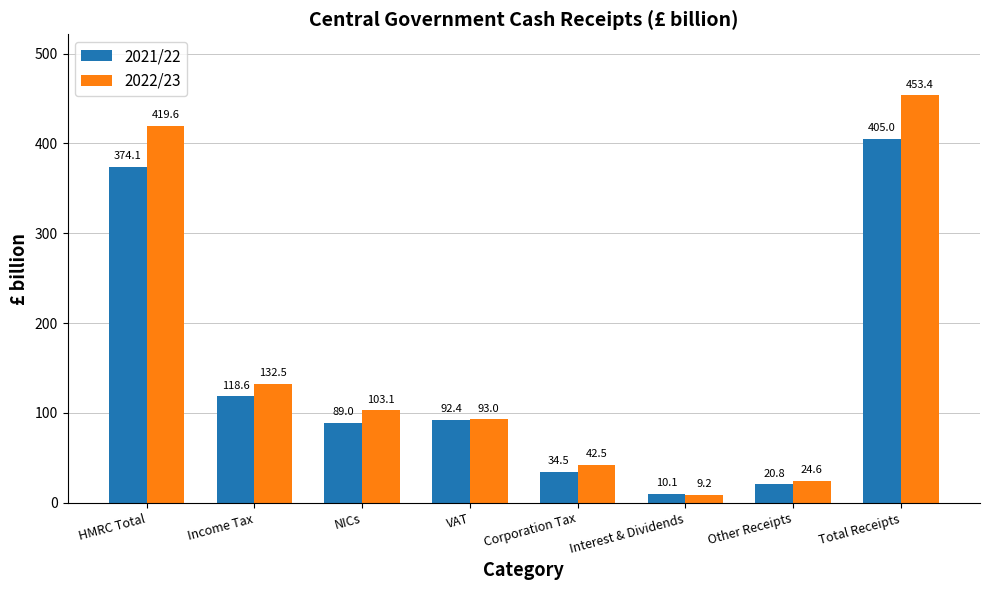

How many data points in 2022/23 are less than 103?

4